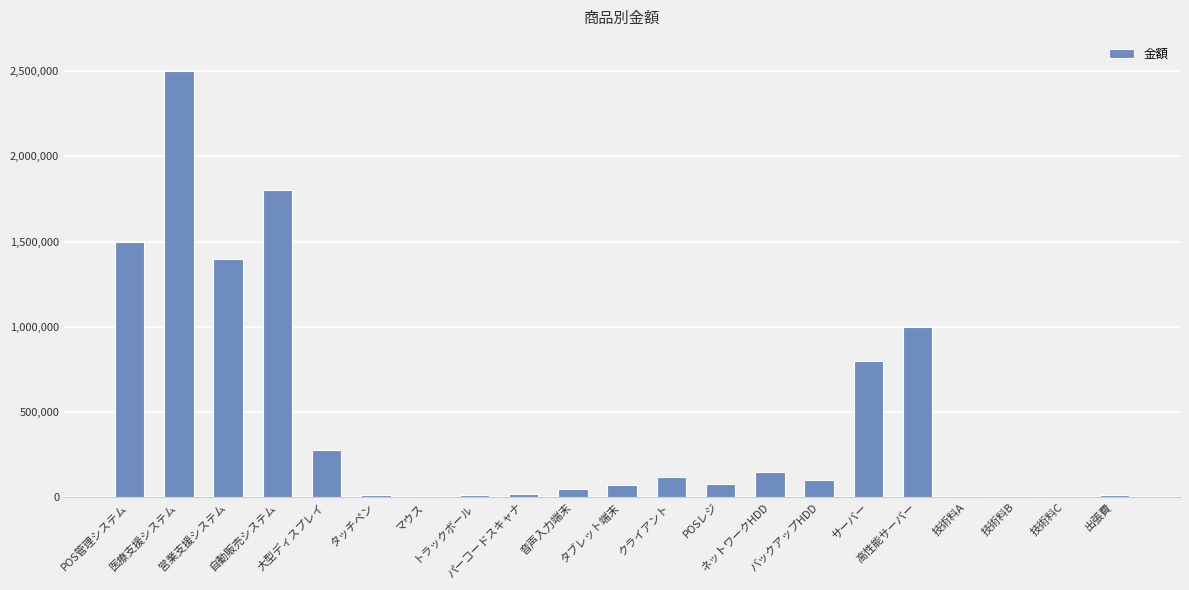

What is the change in value from マウス to パーコードスキャナ?

+15000